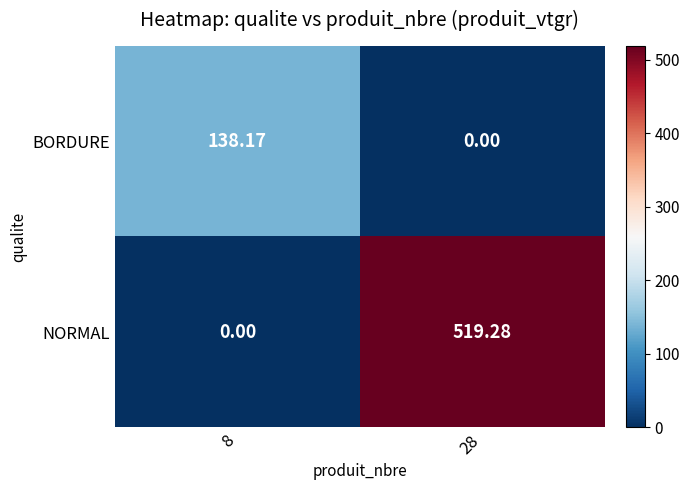

Rank the series by their maximum value, from highest to lowest.

NORMAL, BORDURE